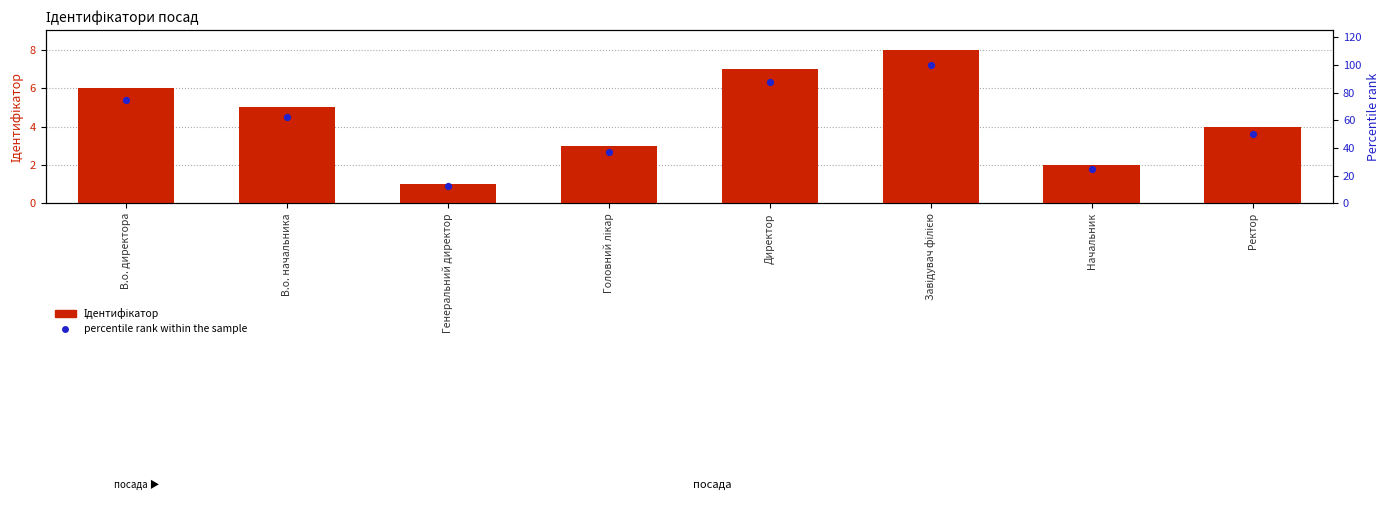

Which series has the largest Y range (max minus min)?

percentile rank within the sample